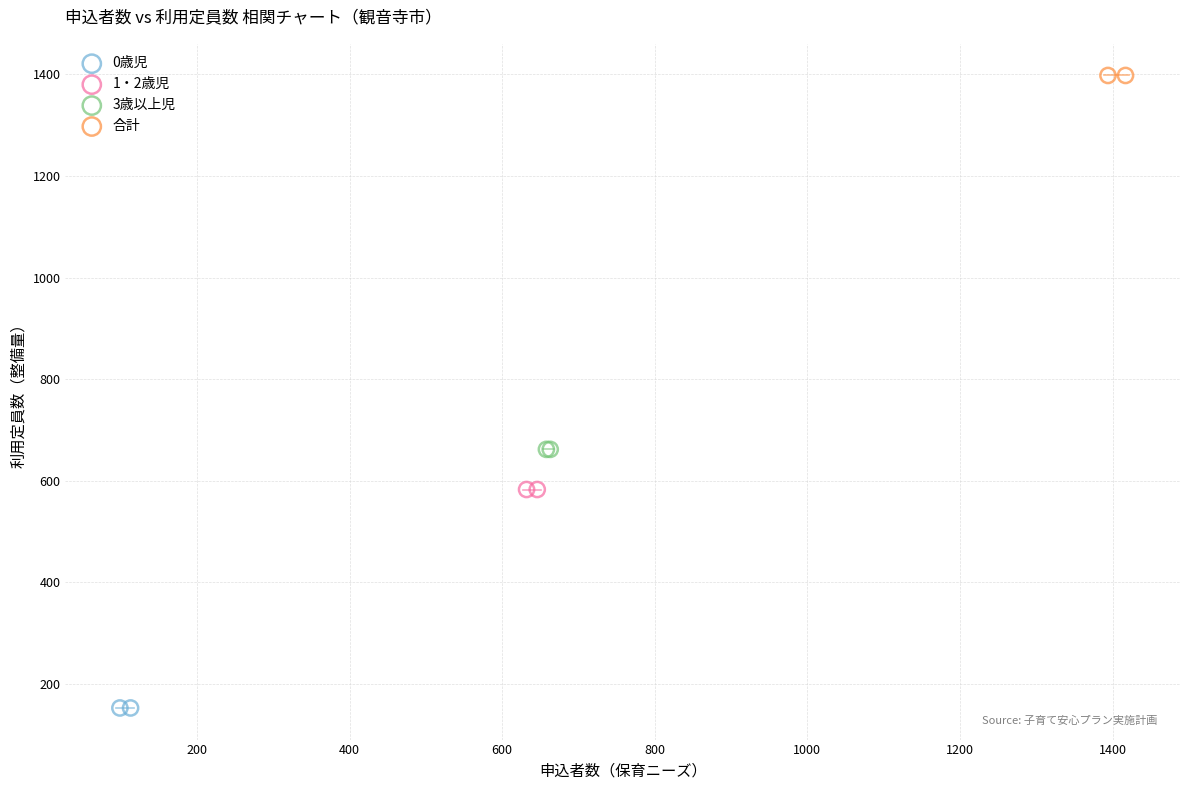

What are all the series names shown in the legend?

0歳児, 1・2歳児, 3歳以上児, 合計